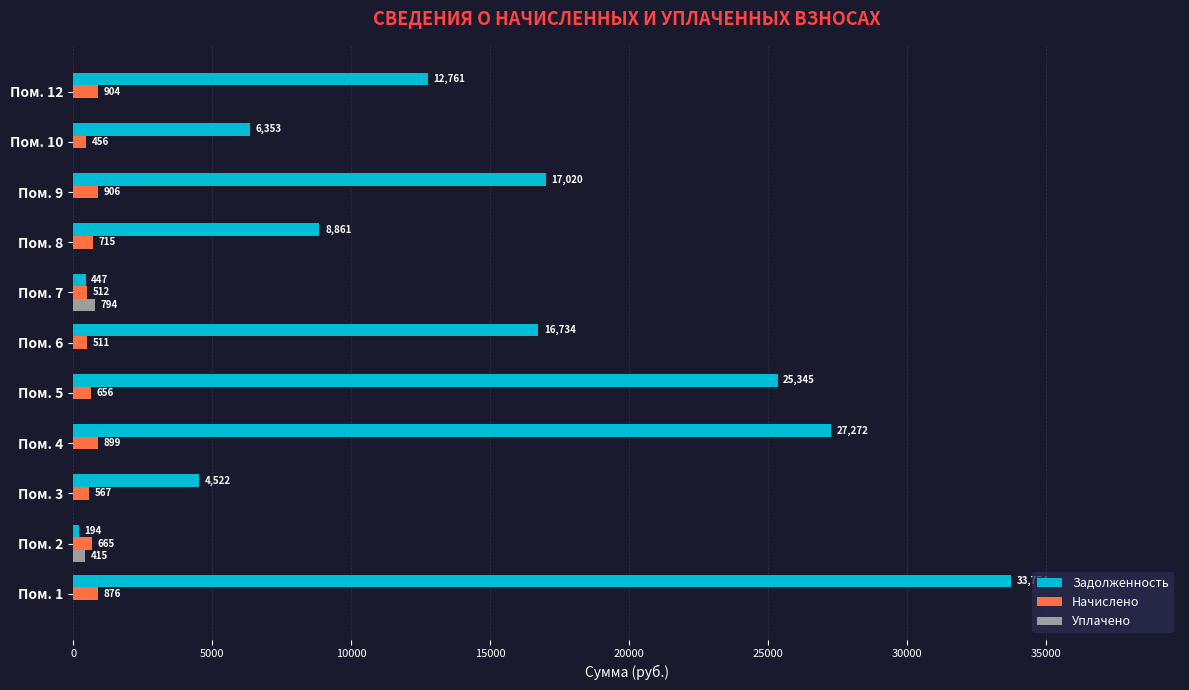

How many distinct data groups are displayed?

3